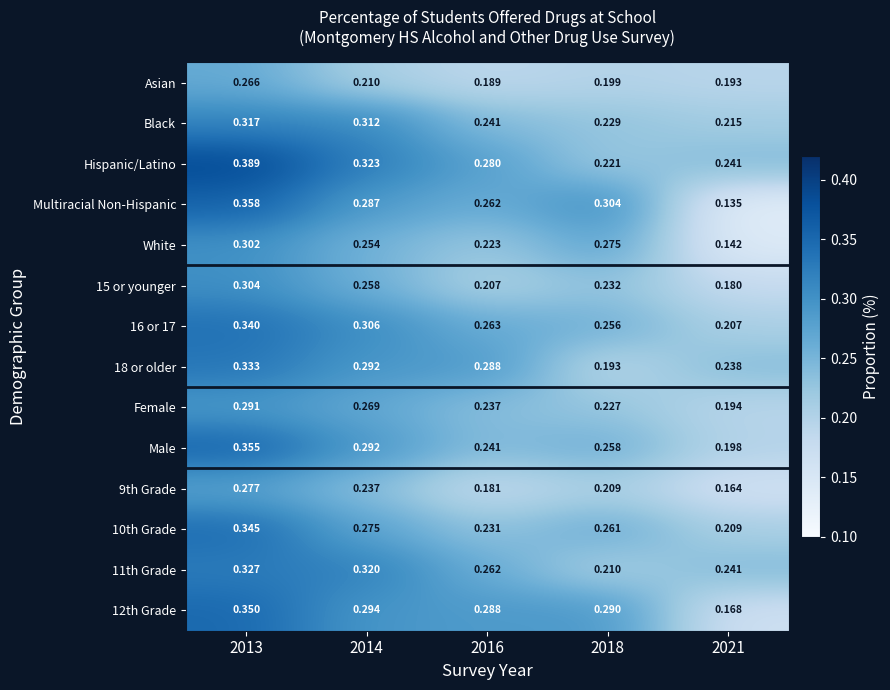

Is the value of 11th Grade at 2014 greater than the value of 10th Grade at 2013?

No